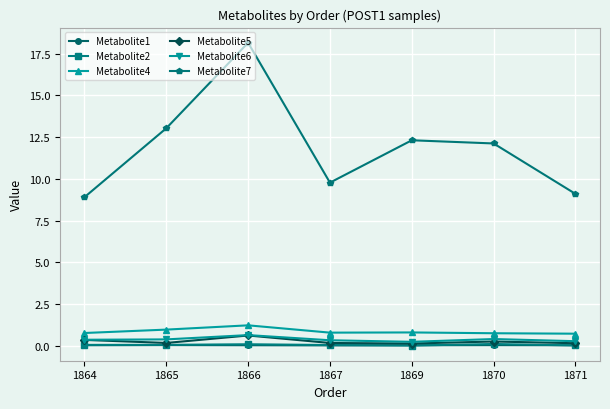

True or false: Metabolite1 and Metabolite4 intersect in this chart.

False